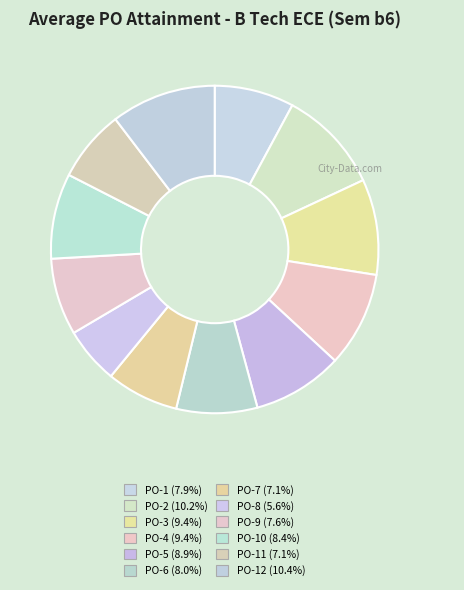

Count the number of slices in the pie.

12